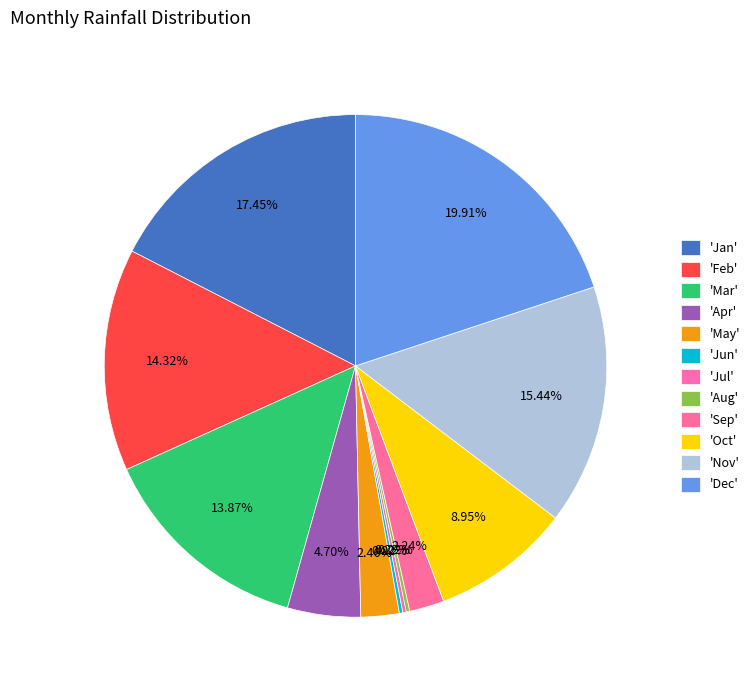

To the nearest percent, what is the average slice percentage?

8%